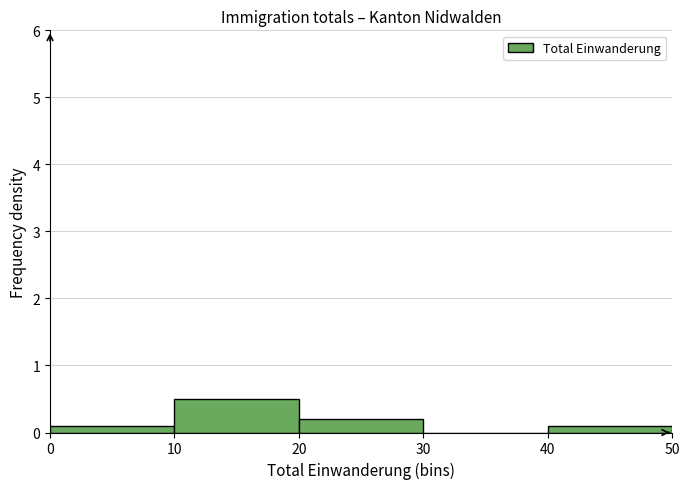

Reading left to right, transcribe this chart: for each bar, give the range it covers on the x-axis and its height. The values are not printed on the chart, so give them approximately, as read against the axis.

0 to 10: 0.1
10 to 20: 0.5
20 to 30: 0.2
30 to 40: 0
40 to 50: 0.1